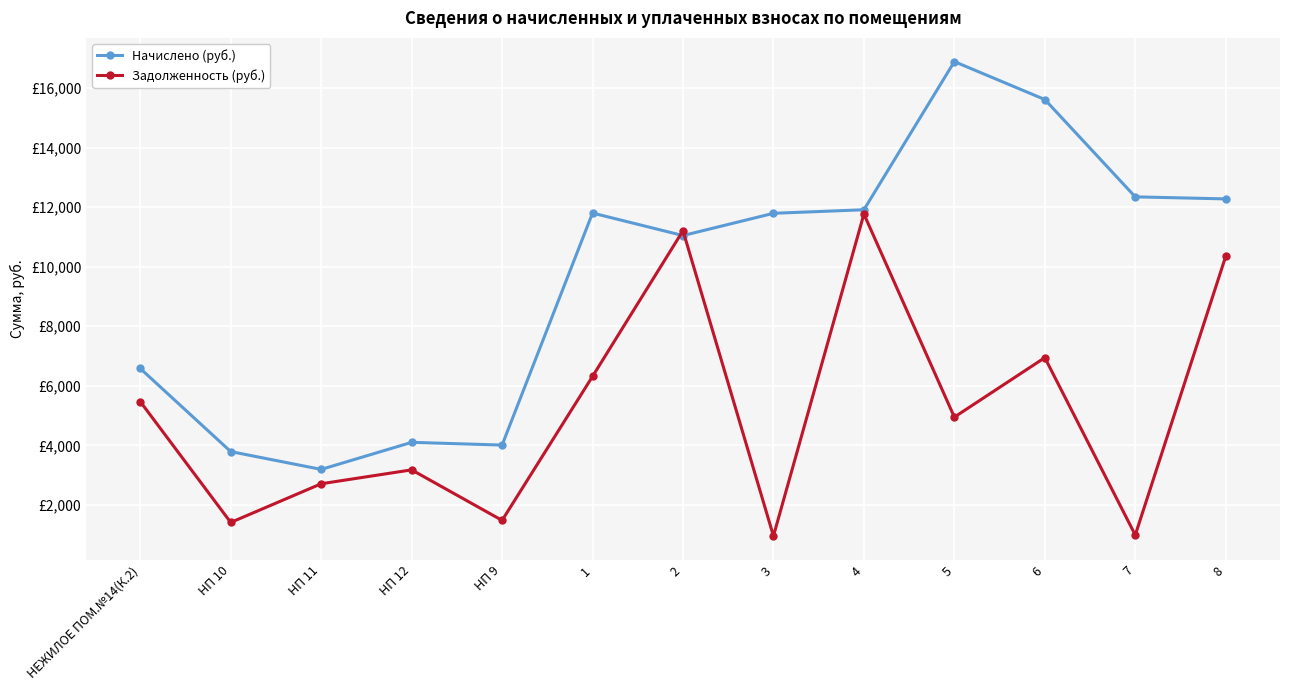

Does the chart have visible grid lines?

Yes